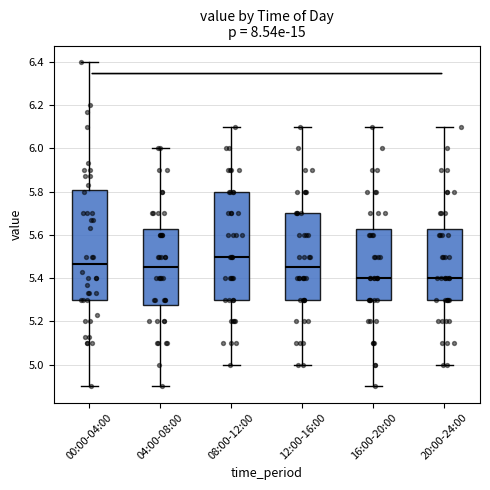

Where is the upper edge of the box for 16:00-20:00 on the y-axis? The values are not printed on the chart, so give them approximately, as read against the axis.

5.62